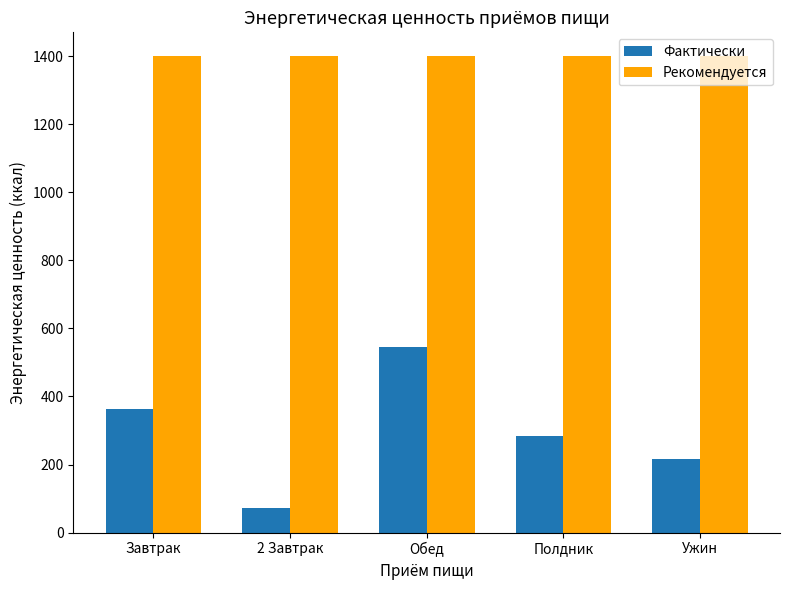

What position from the right is 2 Завтрак?

4